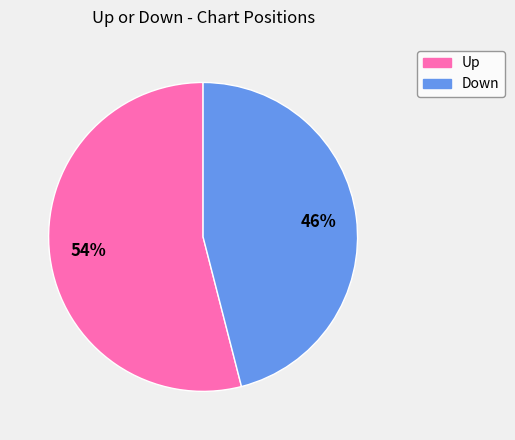

Is there a majority slice in this chart?

Yes